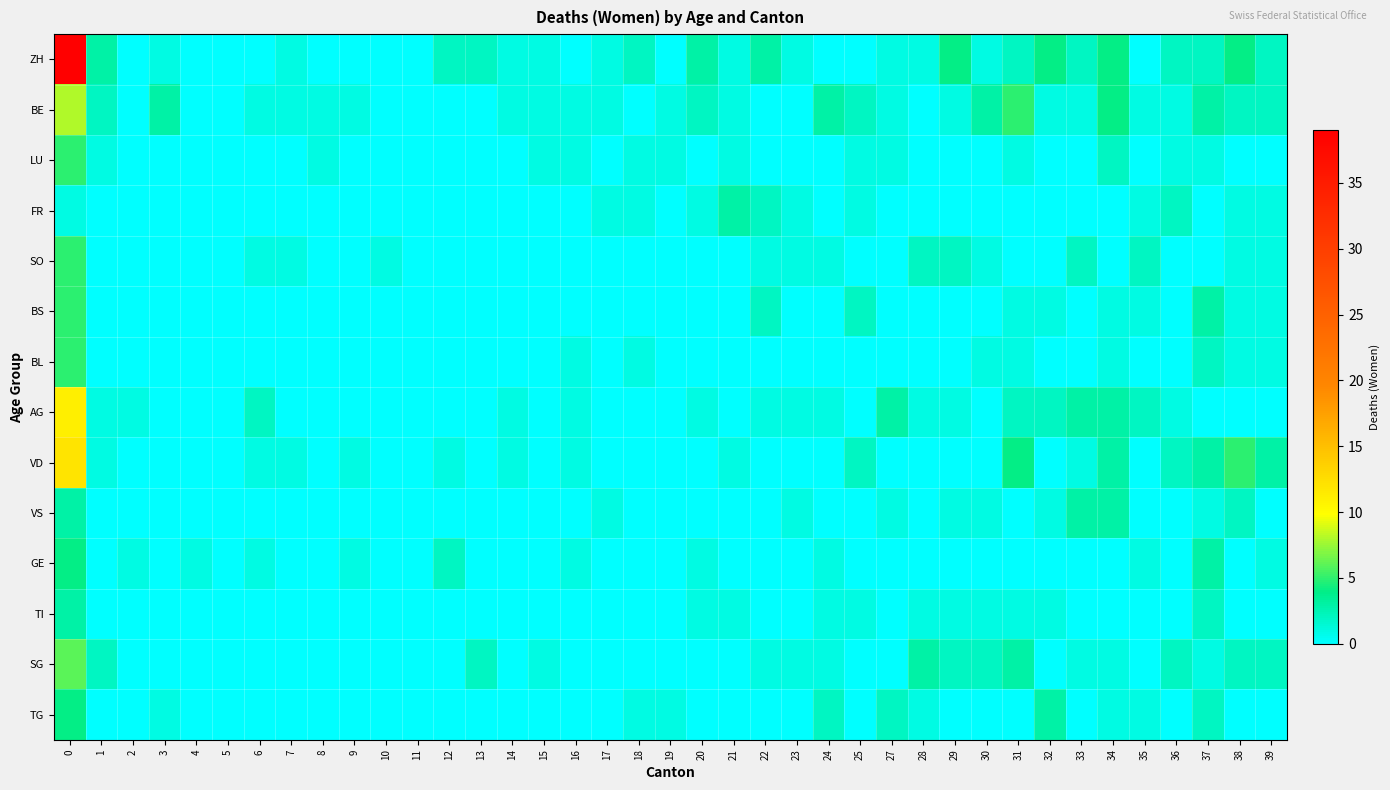

What is the greatest value displayed?

39